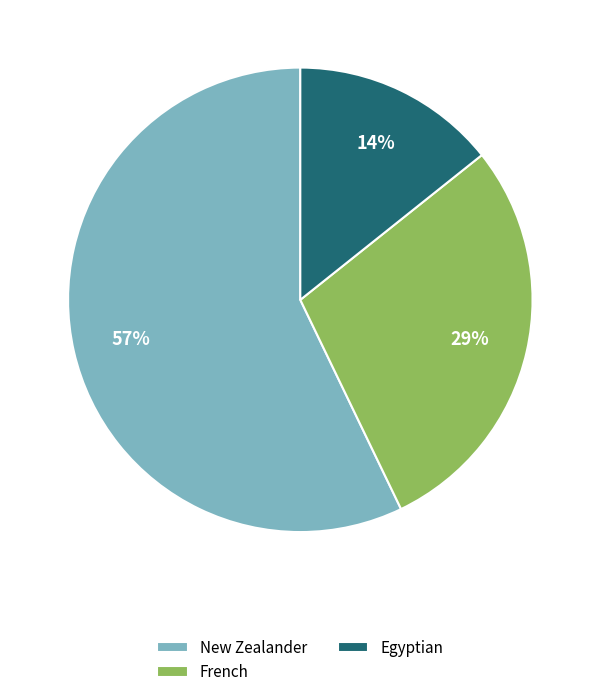

How many slices are in this pie chart?

3